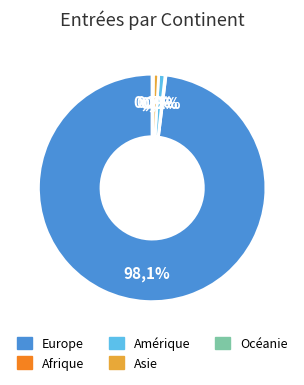

Is there any slice that represents more than half of the pie?

Yes